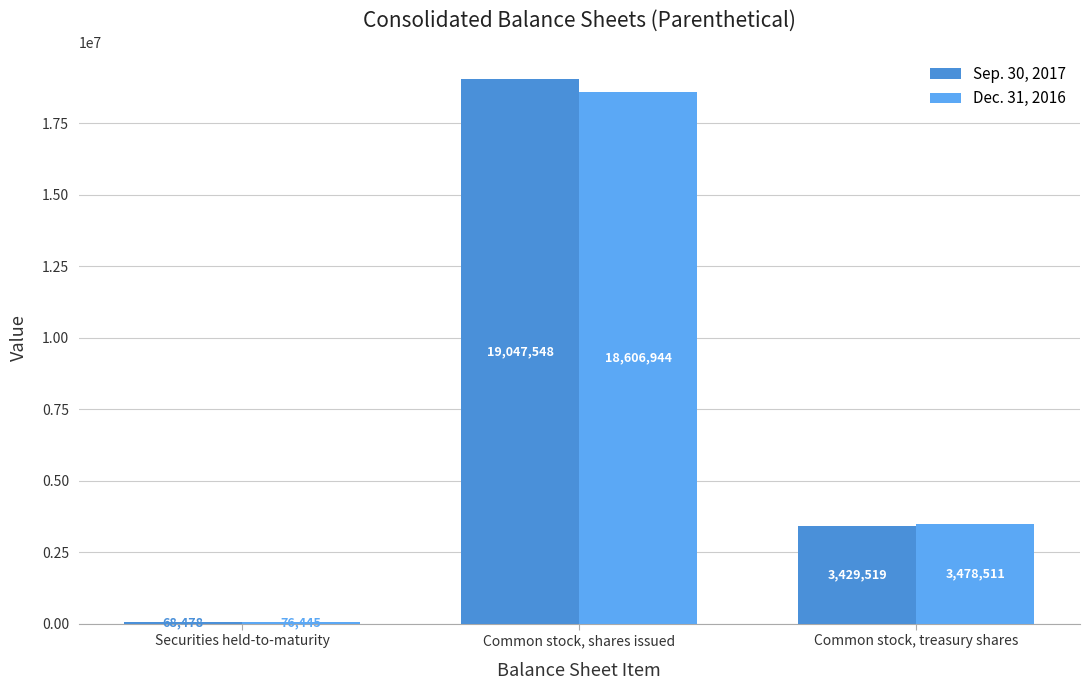

What are all the series names shown in the legend?

Sep. 30, 2017, Dec. 31, 2016